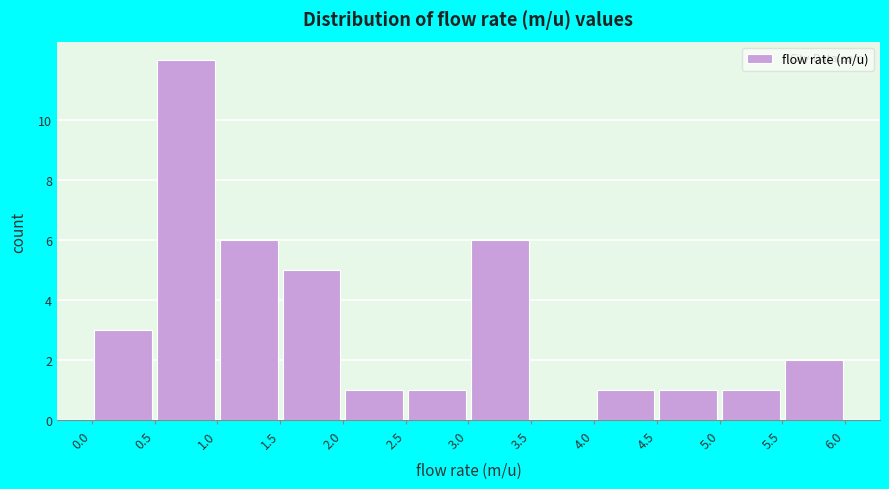

How tall is the bar that spans 3.0 to 3.5 on the x-axis? The values are not printed on the chart, so give them approximately, as read against the axis.

6